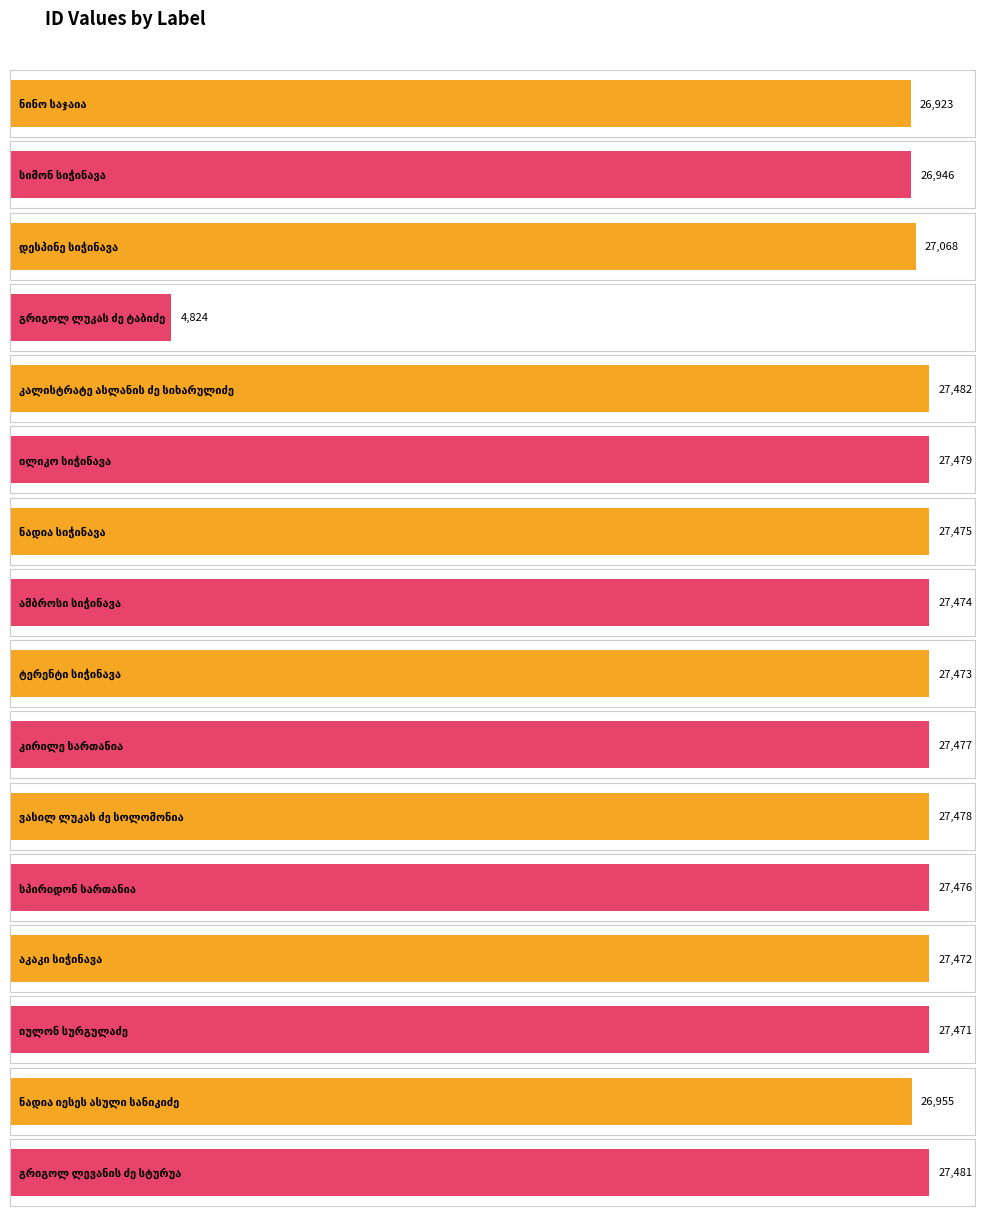

True or false: the data shows 27476 at სპირიდონ სართანია.

True